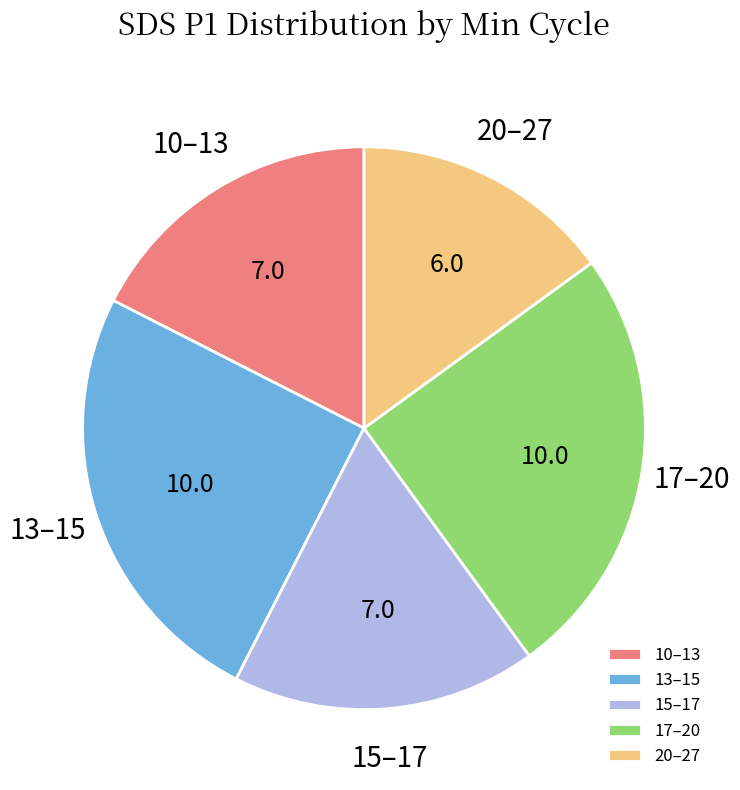

Which slice is the smallest?

20–27